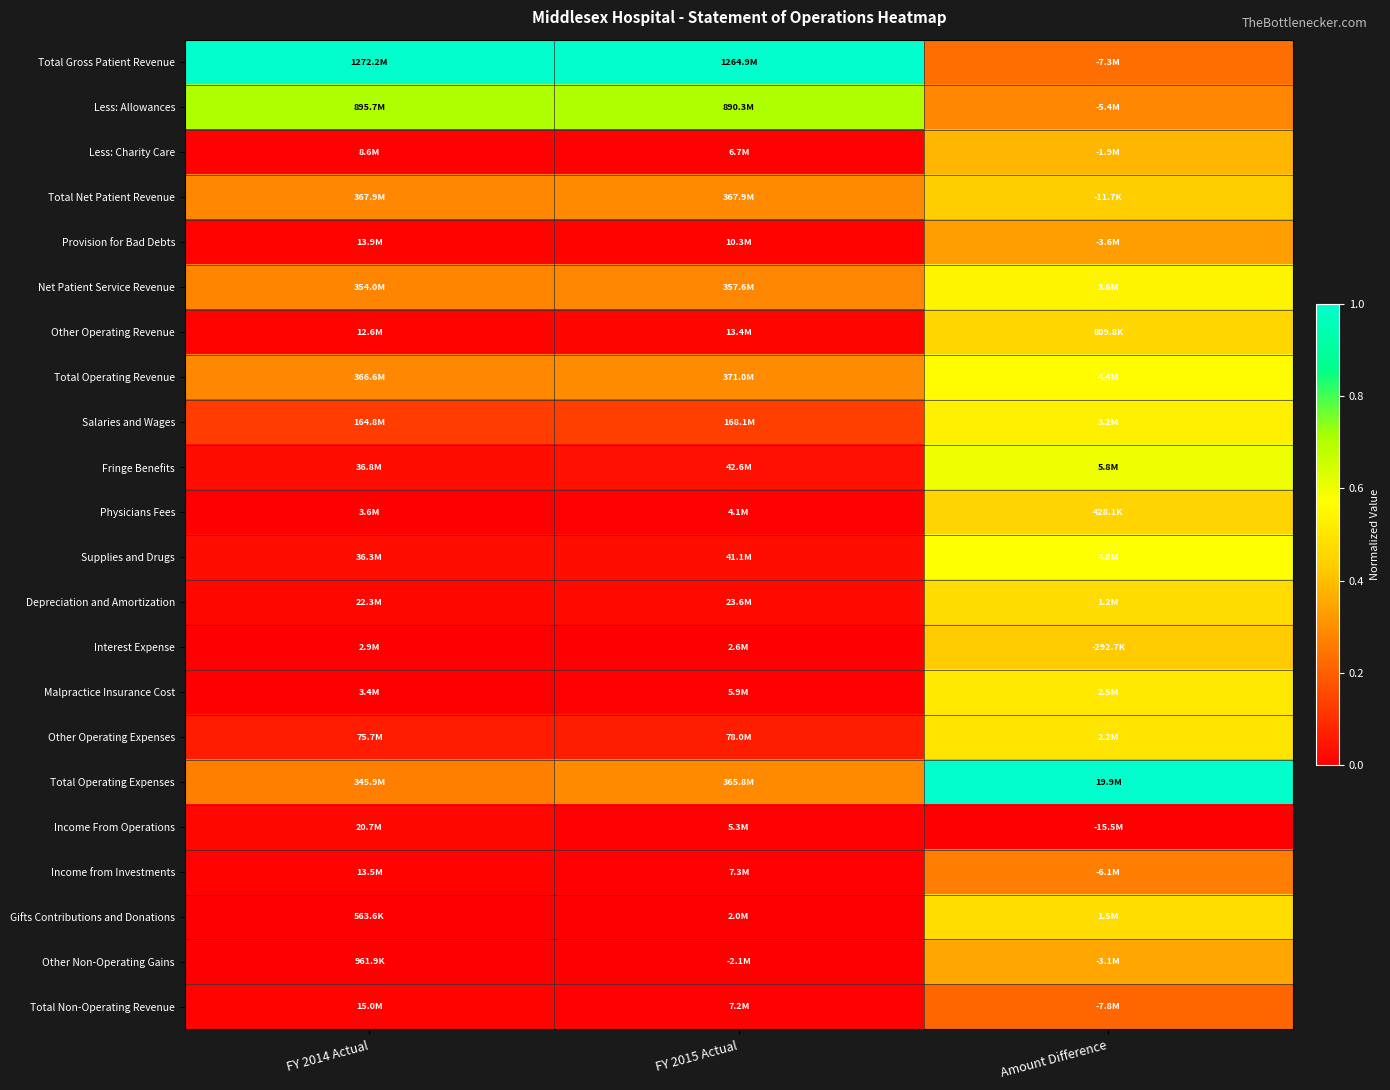

Which series has the largest range (max minus min)?

Total Gross Patient Revenue